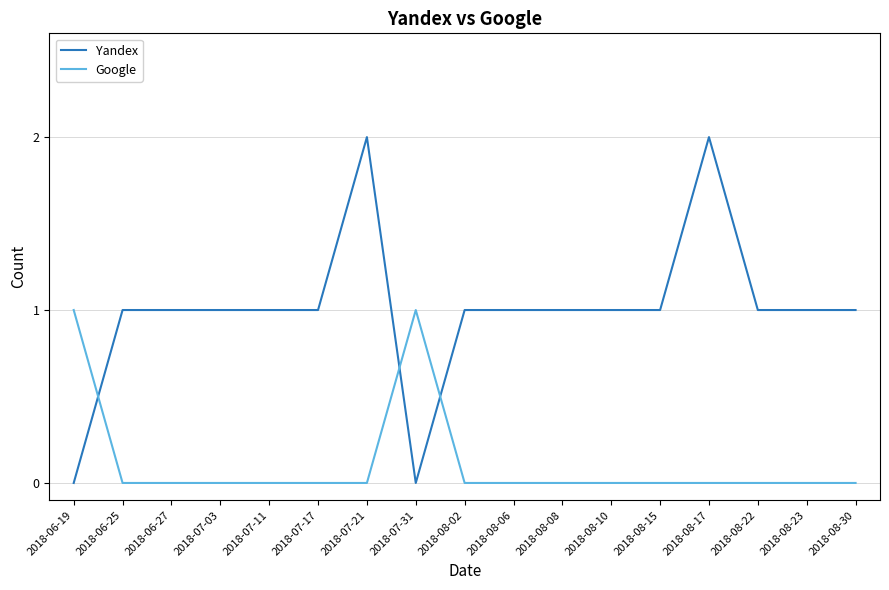

Does the chart have visible grid lines?

Yes